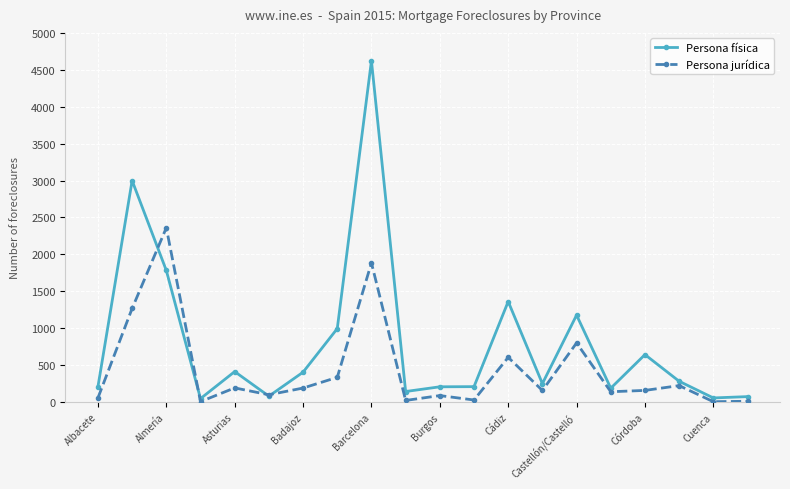

What is the highest value of the Persona física series?

4622